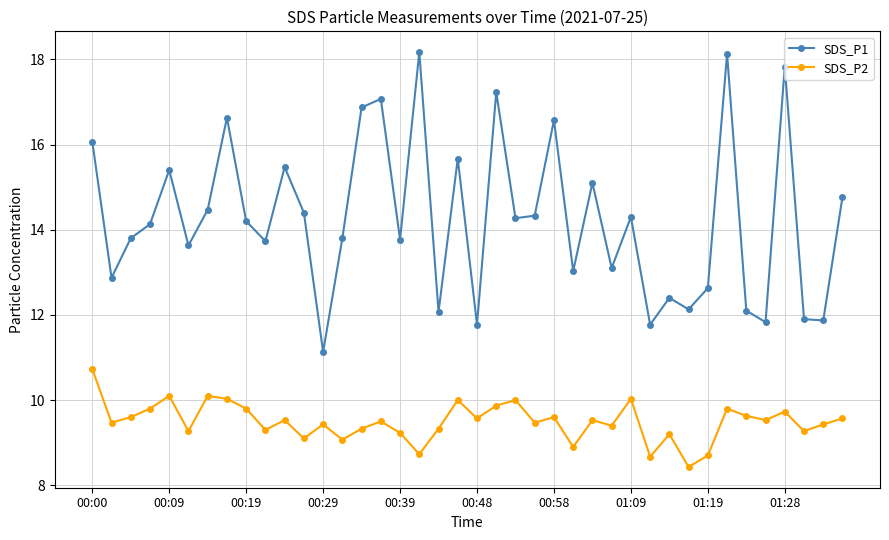

What is the difference between the second highest and minimum values in the SDS_P1 series?

7.0